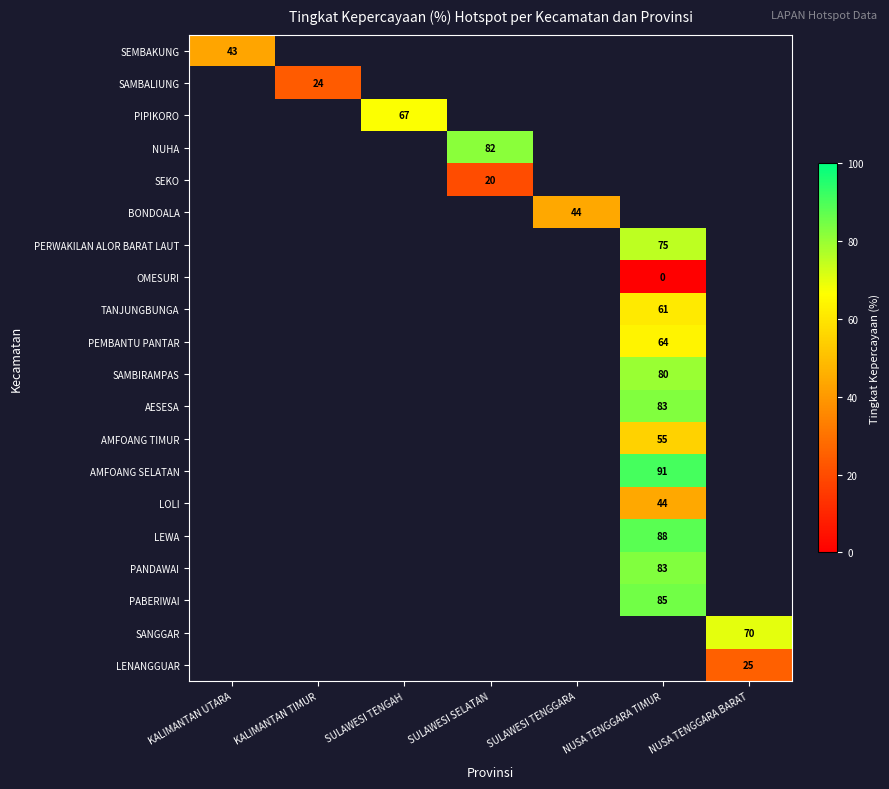

The value of TANJUNGBUNGA at NUSA TENGGARA TIMUR is 61. True or false?

True